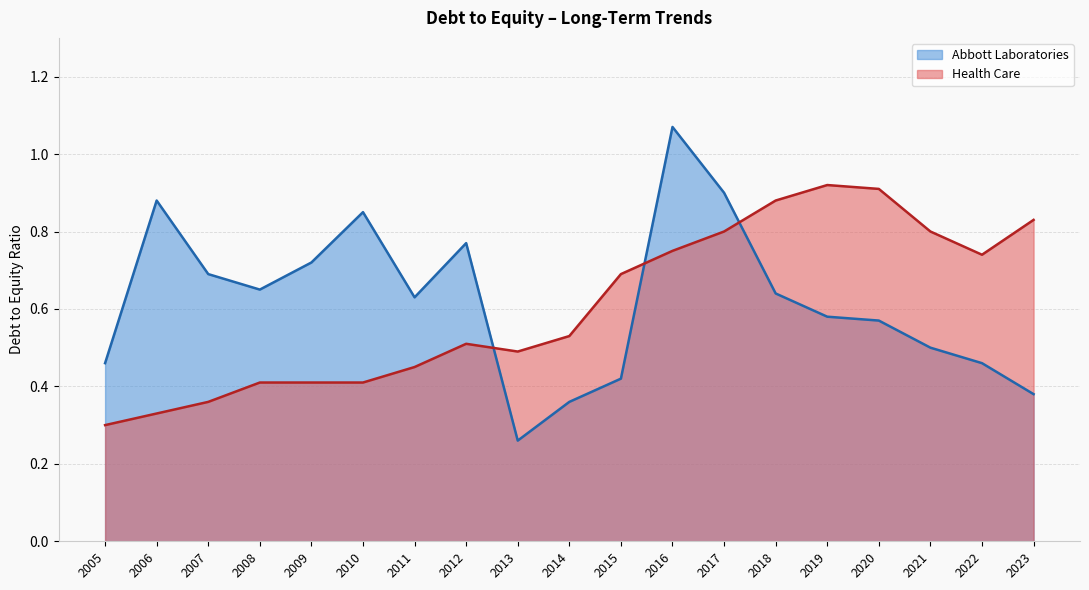

Which category has the lowest value in the Abbott Laboratories series?

2013